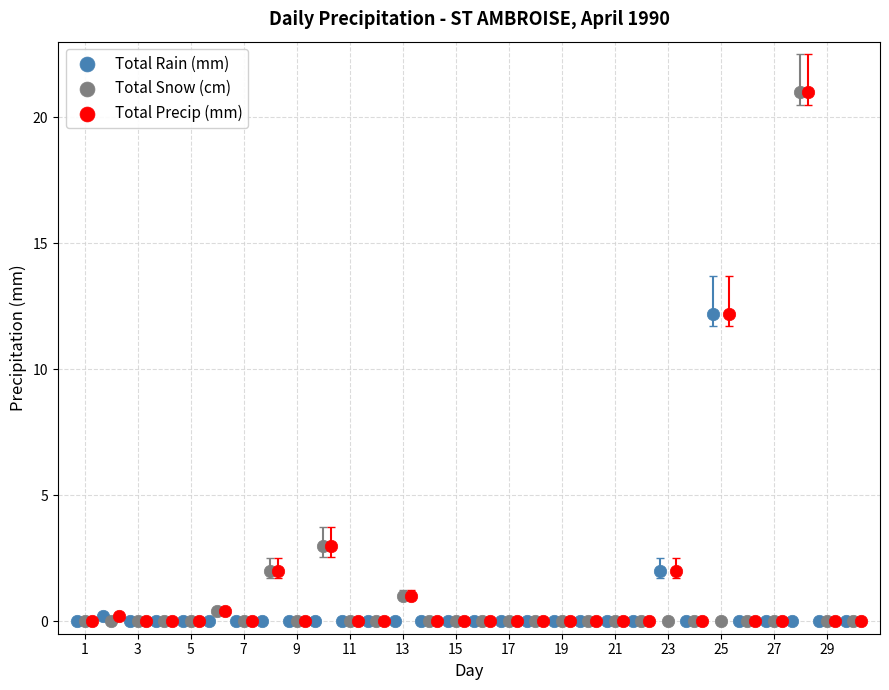

What are all the series names shown in the legend?

Total Rain (mm), Total Snow (cm), Total Precip (mm)